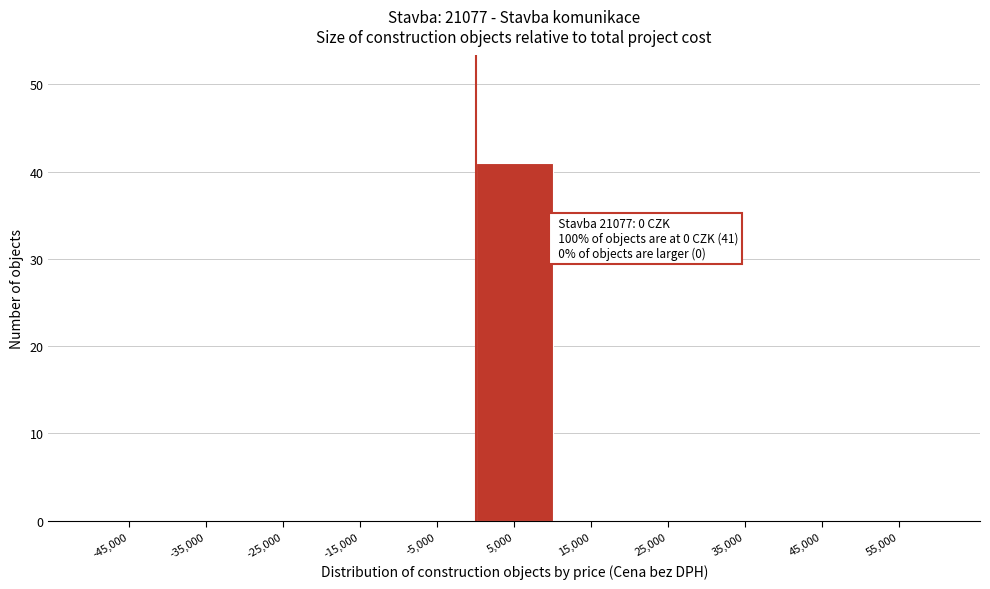

Which range on the x-axis has the tallest bar?

0 to 10000